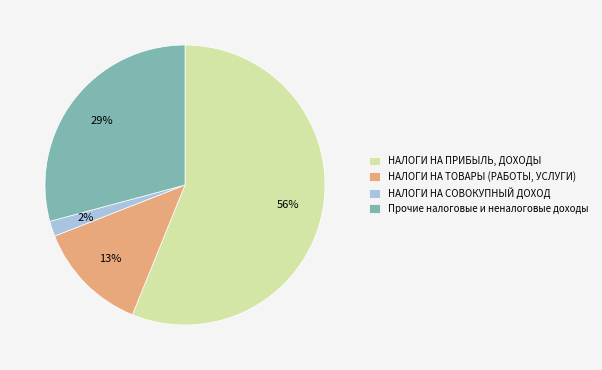

Is the sum of НАЛОГИ НА ПРИБЫЛЬ, ДОХОДЫ and НАЛОГИ НА СОВОКУПНЫЙ ДОХОД greater than half?

Yes